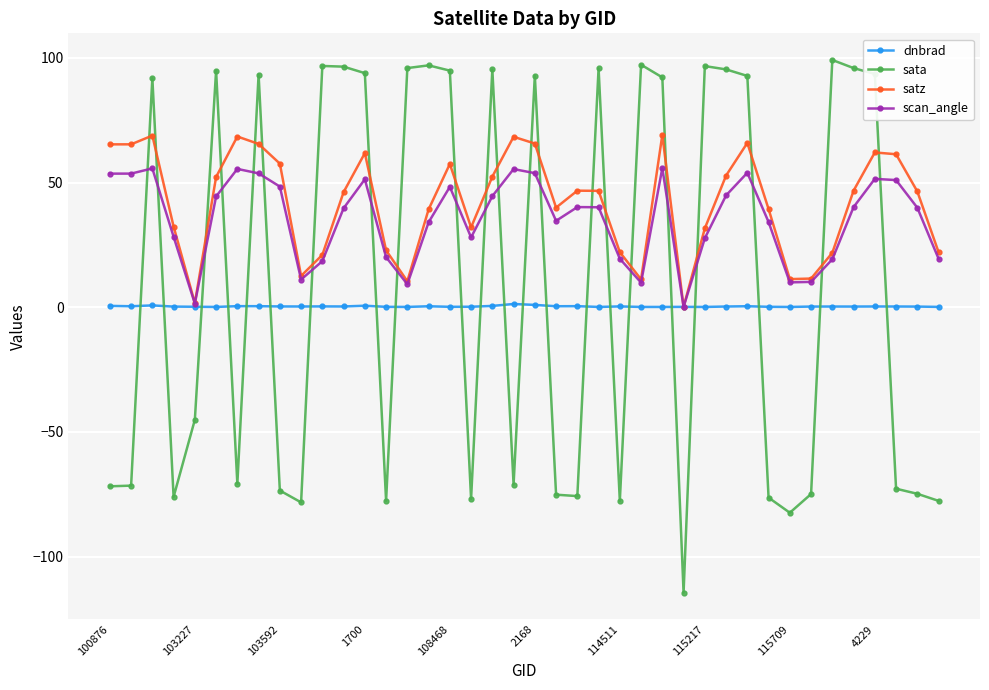

What is the average value of the scan_angle series?

35.3